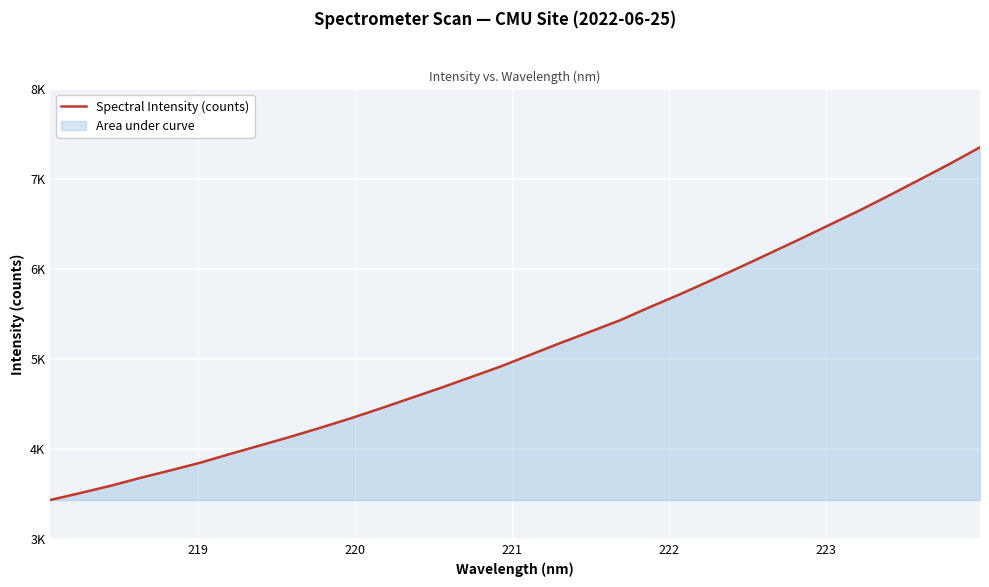

How many data points are less than 5047?

16